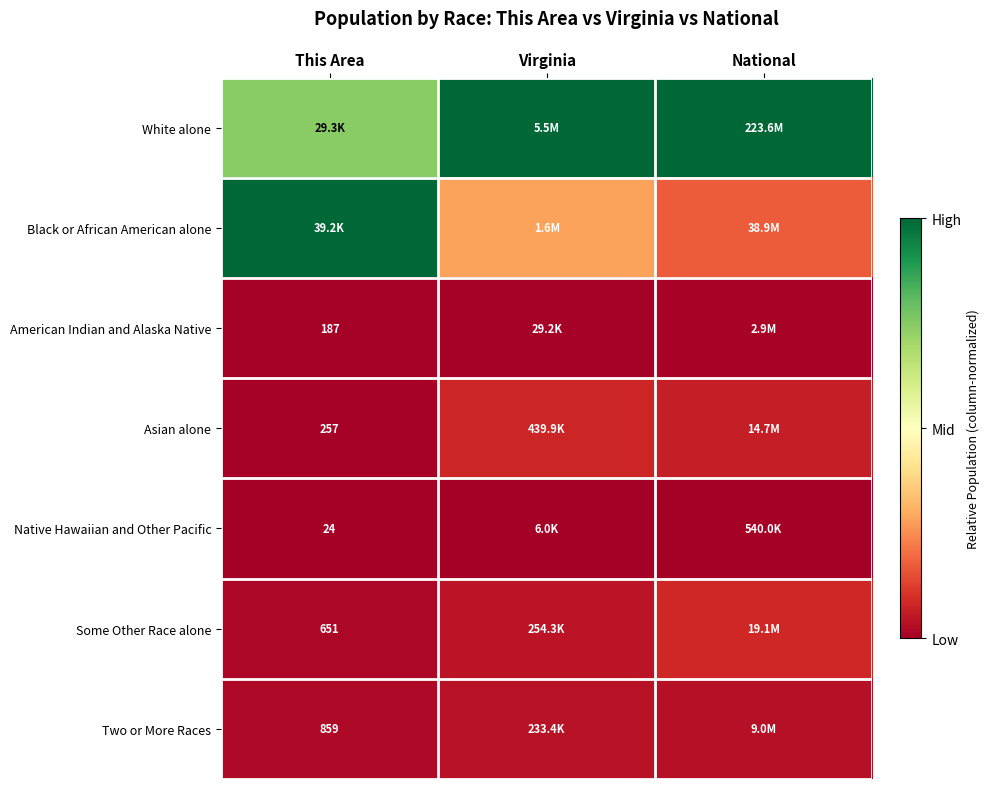

Is the value of Native Hawaiian and Other Pacific at This Area greater than the value of Some Other Race alone at This Area?

No